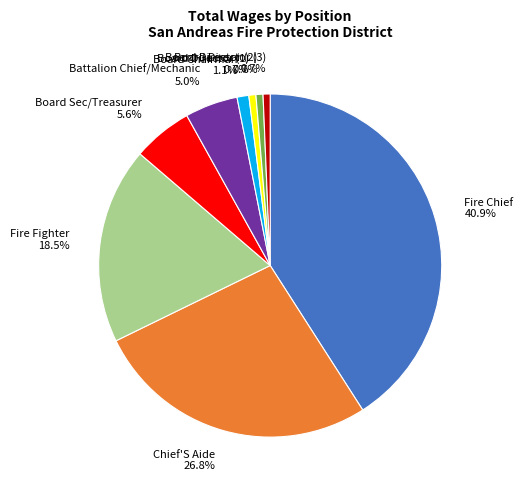

What percentage is the Fire Chief slice, to the nearest percent?

41%